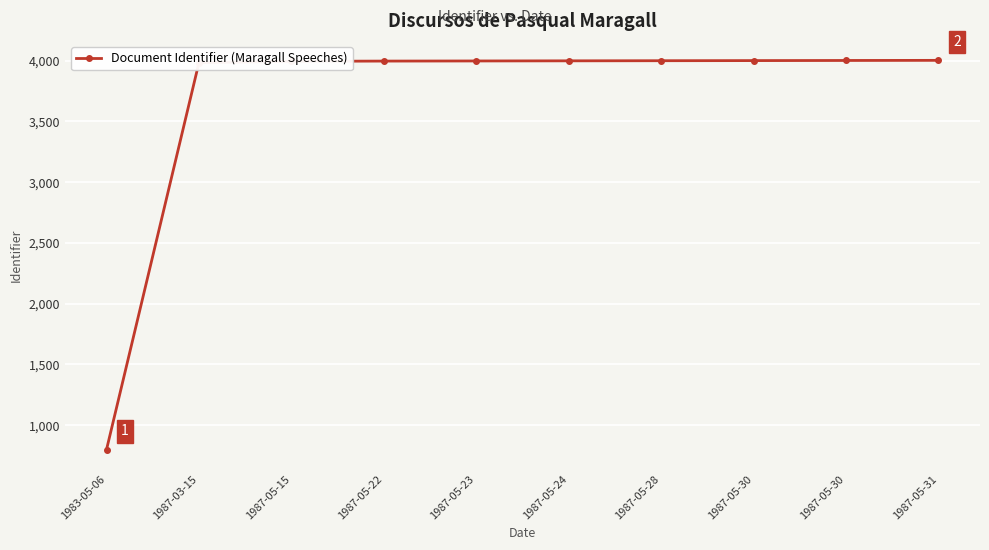

Rank the categories by value from lowest to highest.

1983-05-06, 1987-03-15, 1987-05-15, 1987-05-22, 1987-05-23, 1987-05-24, 1987-05-28, 1987-05-30, 1987-05-30, 1987-05-31